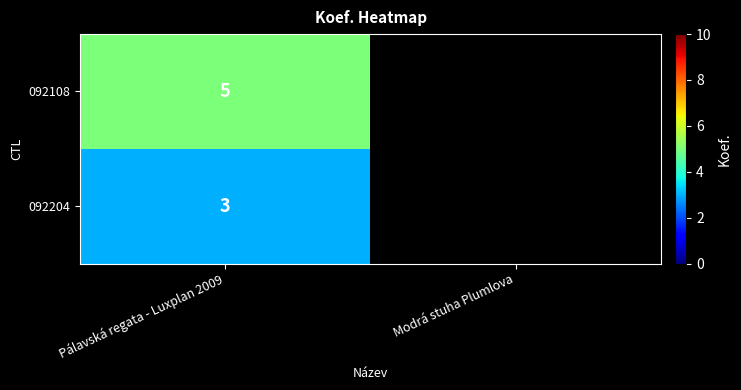

What is the maximum value shown in the chart?

5.0